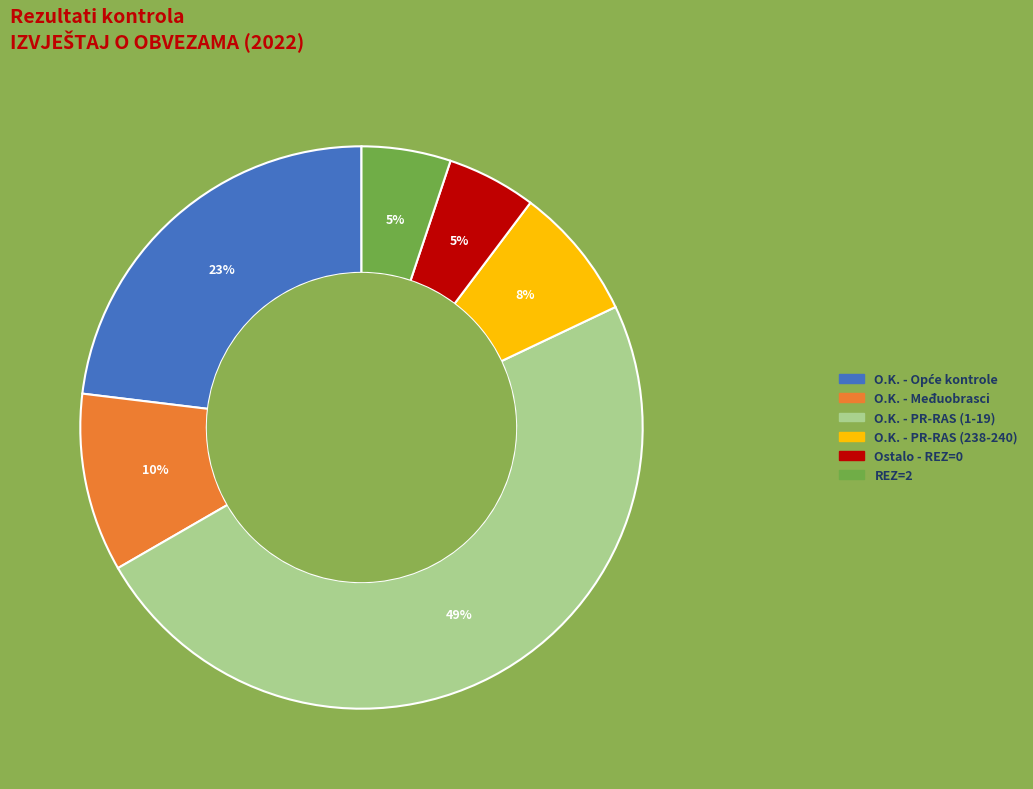

To the nearest percent, what is the average slice percentage?

17%